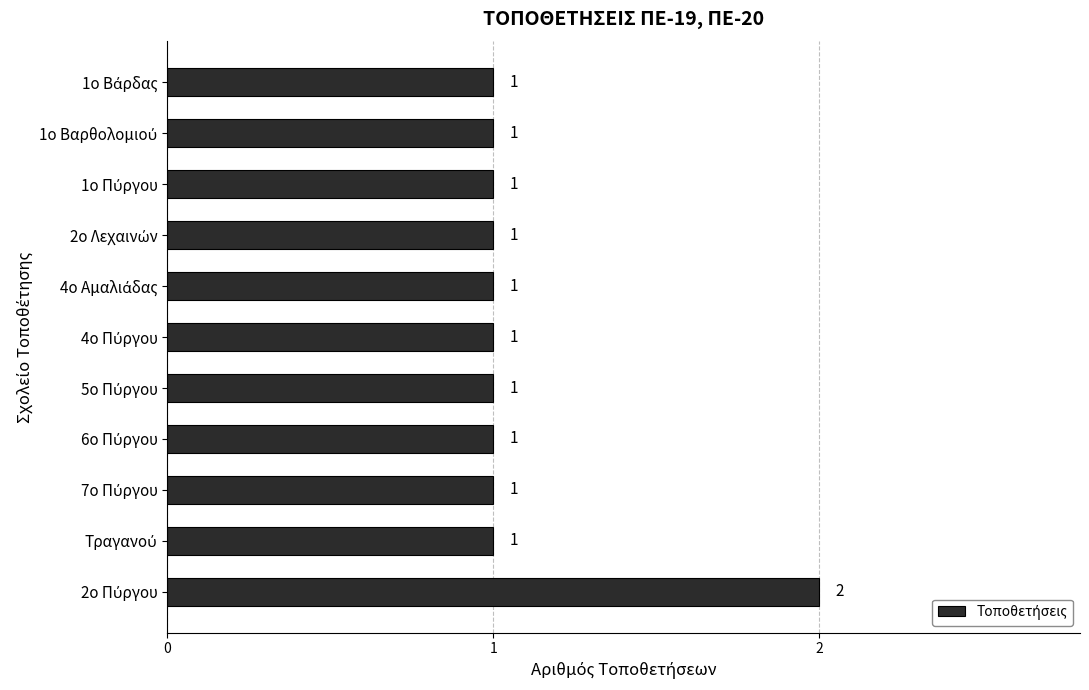

What is the smallest value displayed?

1